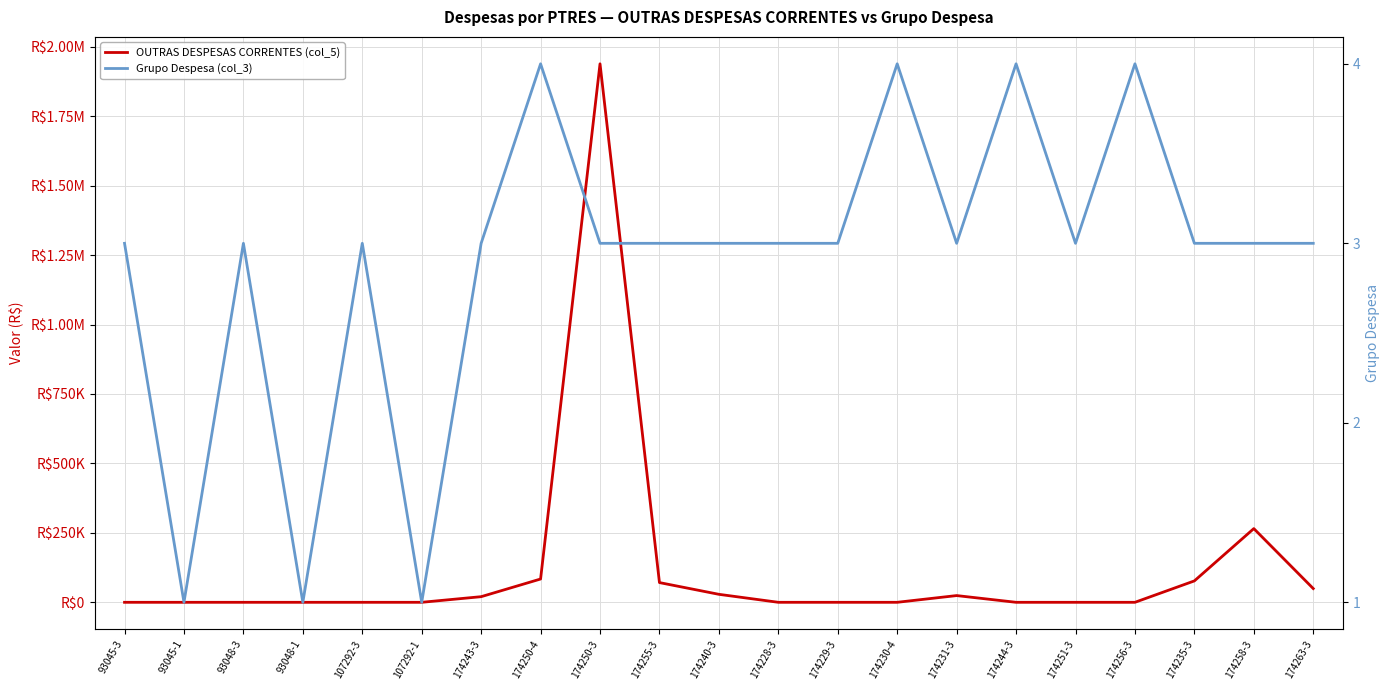

What is the lowest value of the Grupo Despesa (col_3) series?

1.0